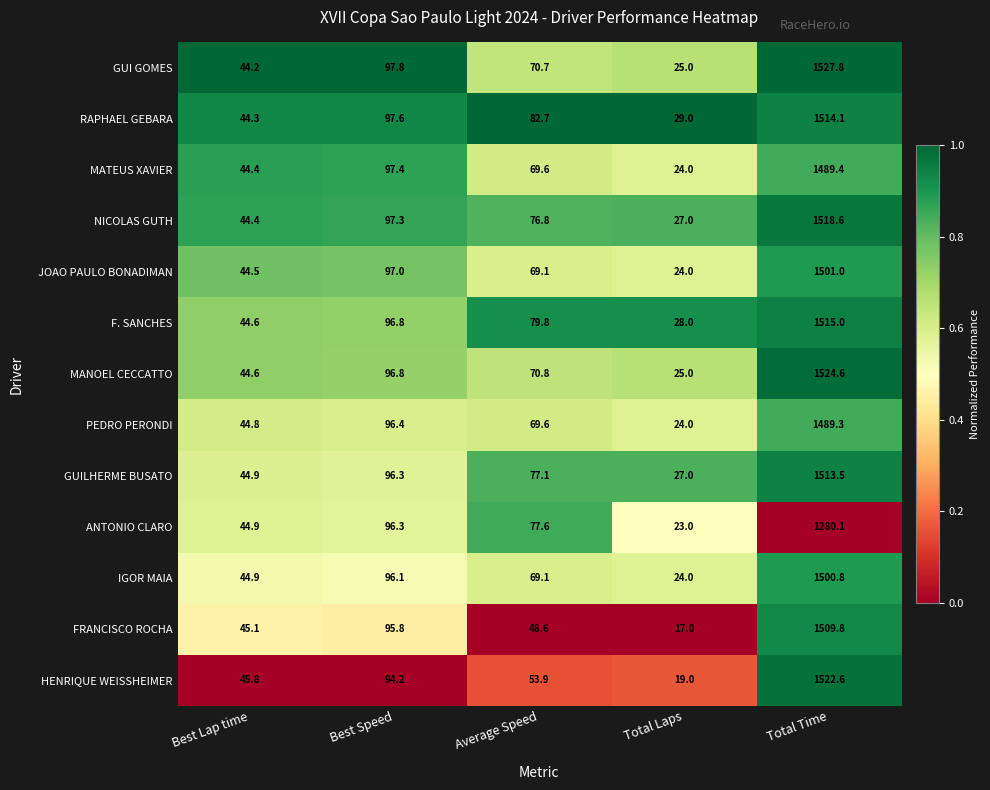

True or false: NICOLAS GUTH has a value of 114.8 at Average Speed.

False